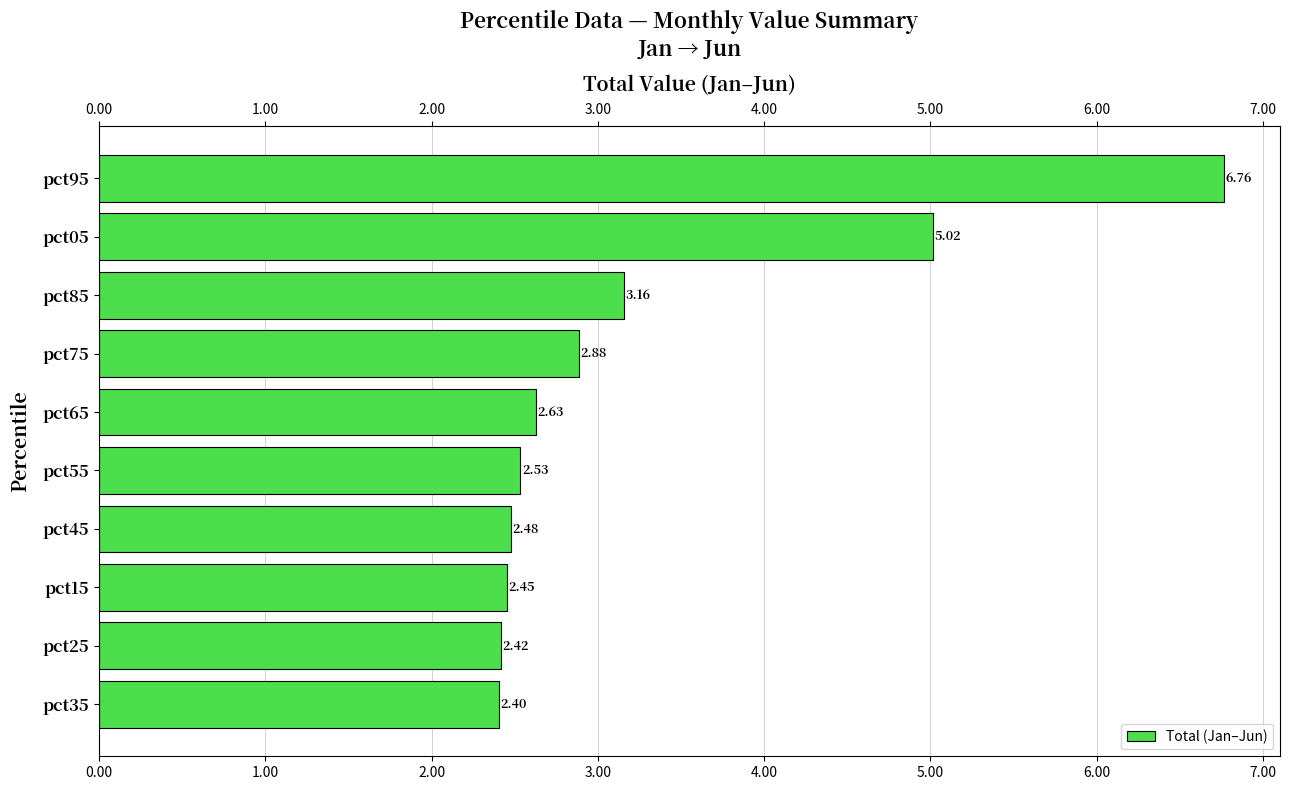

What is the difference between the maximum and minimum values?

4.4